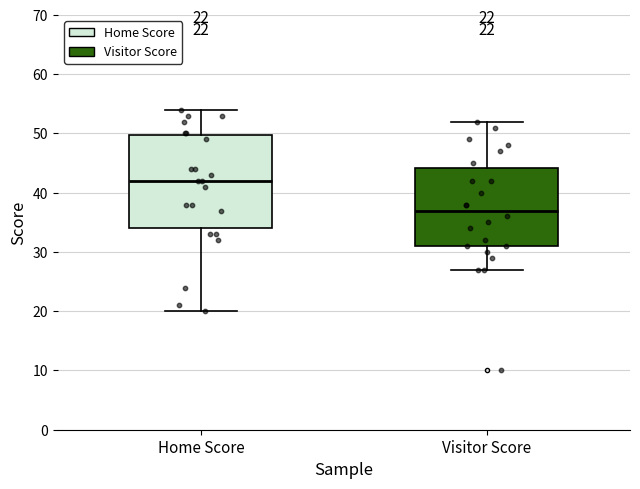

Which box is the tallest, from its lower edge to its upper edge?

Home Score